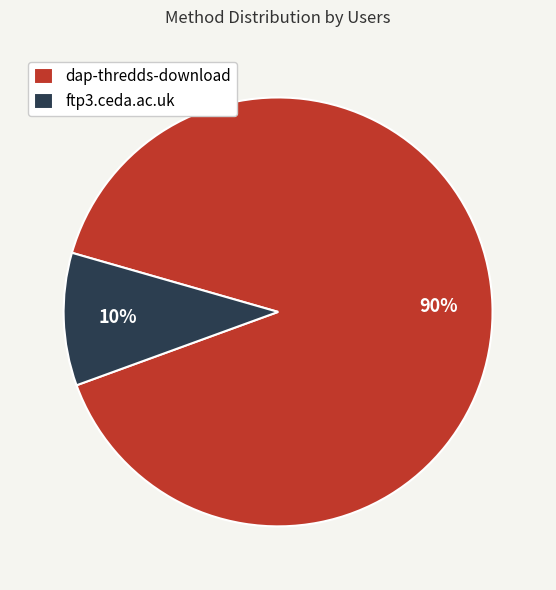

Combined, do dap-thredds-download and ftp3.ceda.ac.uk account for over 50%?

Yes